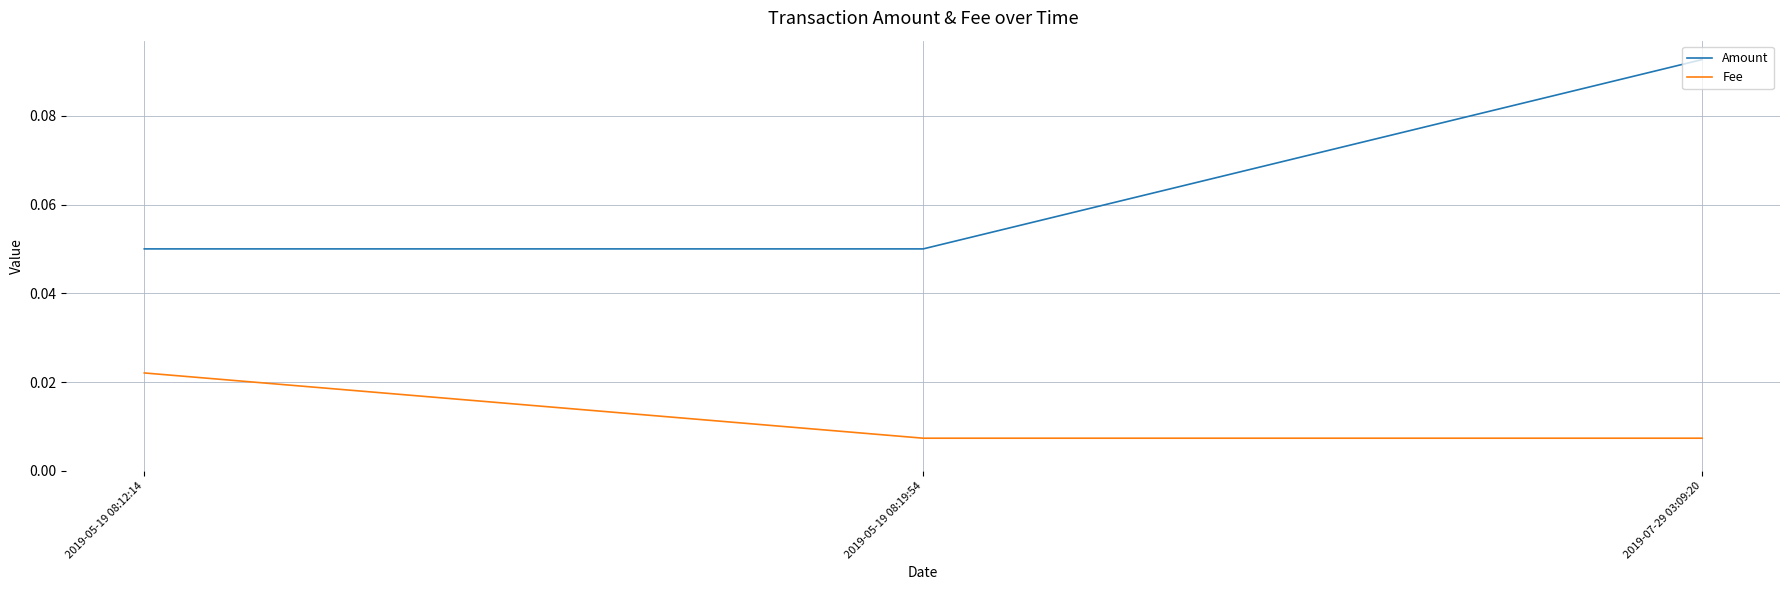

The value of Amount at 2019-05-19 08:12:14 is 0.0. True or false?

False